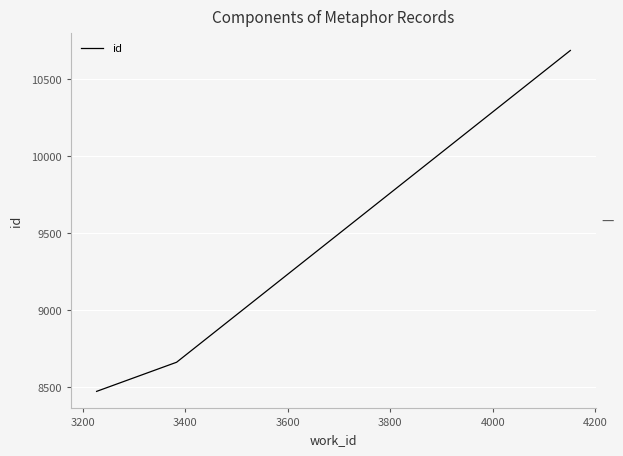

What is the difference between the second highest and minimum values?

189